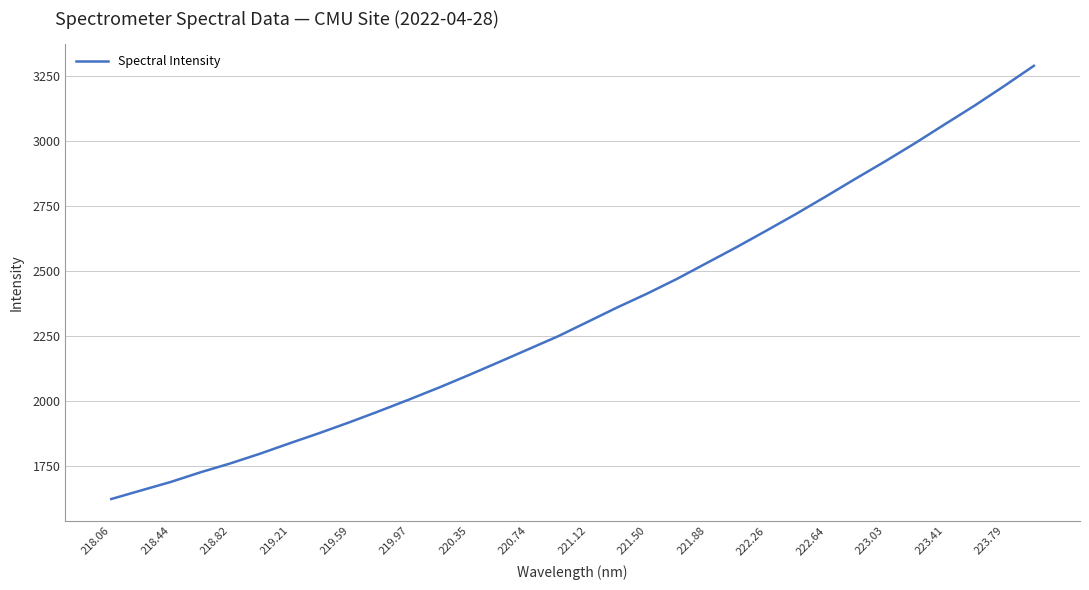

What is the greatest value displayed?

3291.0